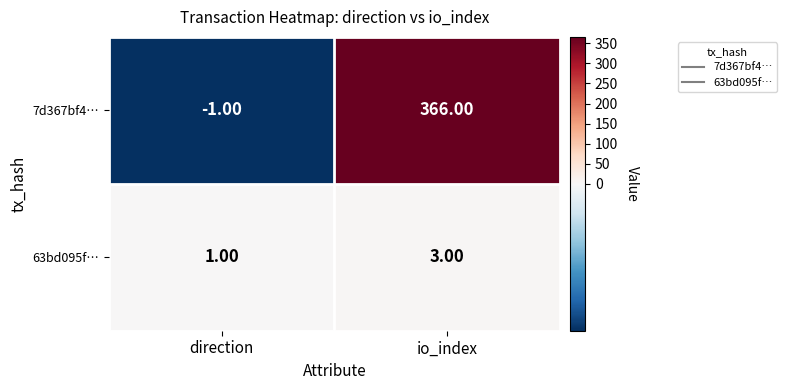

Which category has the highest value across all series?

io_index